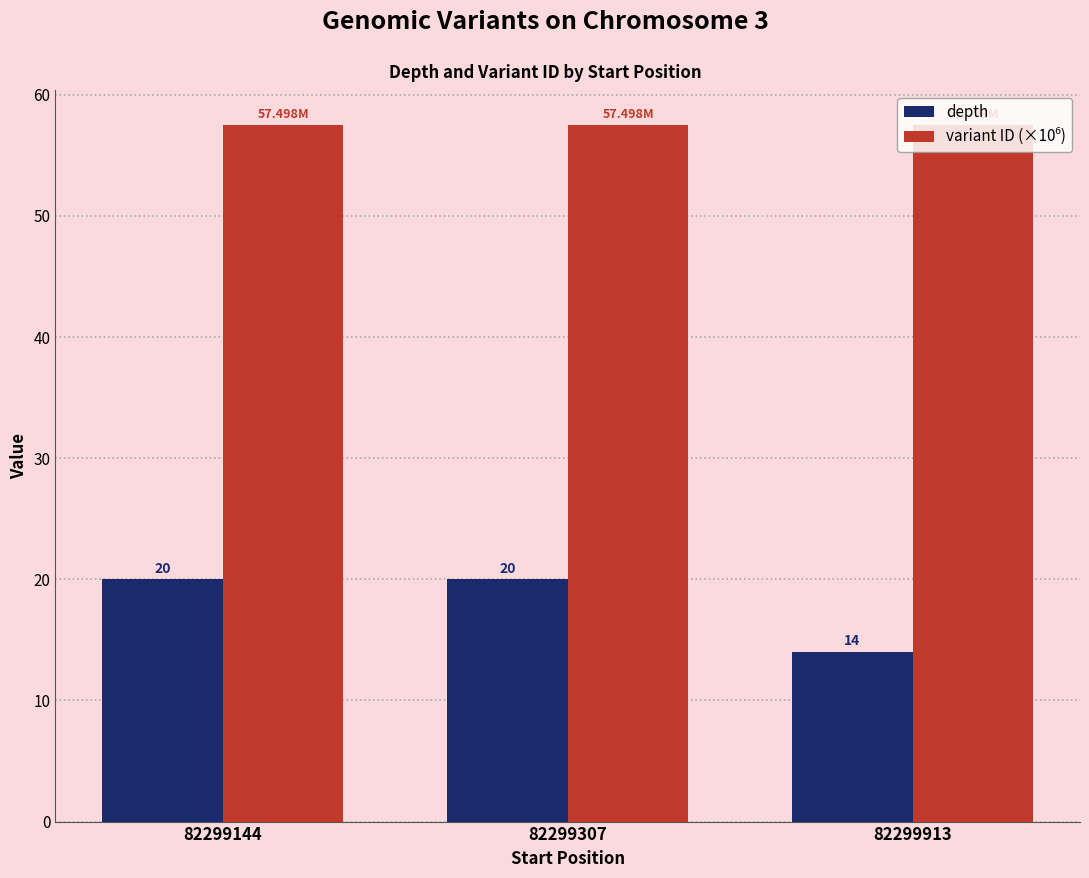

What is the average value of the depth series?

18.0